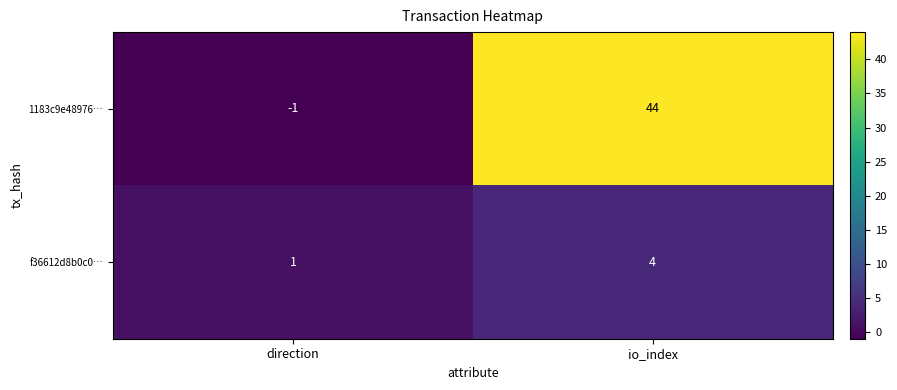

The f36612d8b0c0… series shows 4 at io_index. True or false?

True